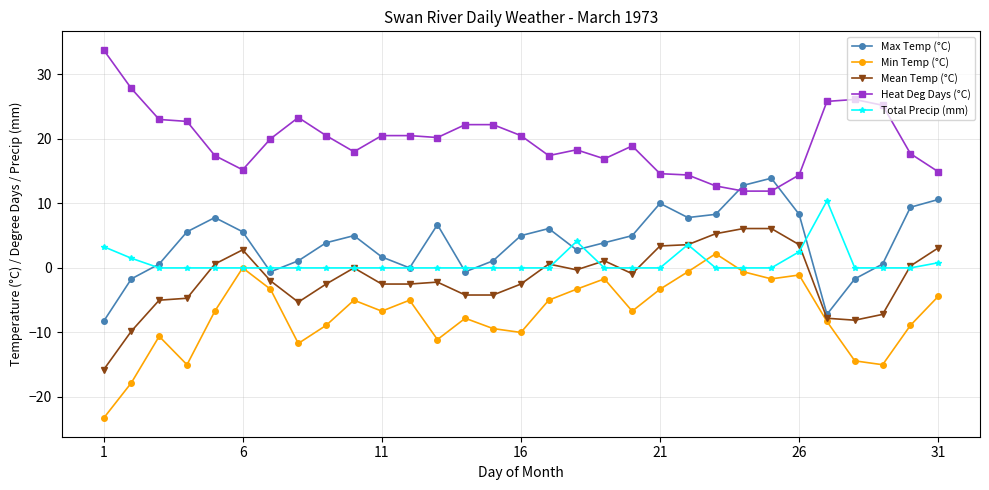

True or false: Total Precip (mm) has more than 2 interior local peaks.

True